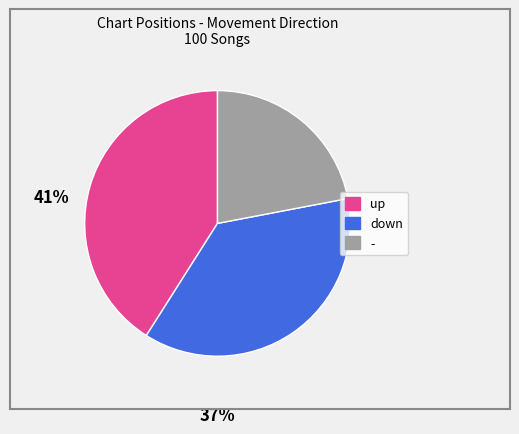

Which category has the biggest portion of the pie?

up